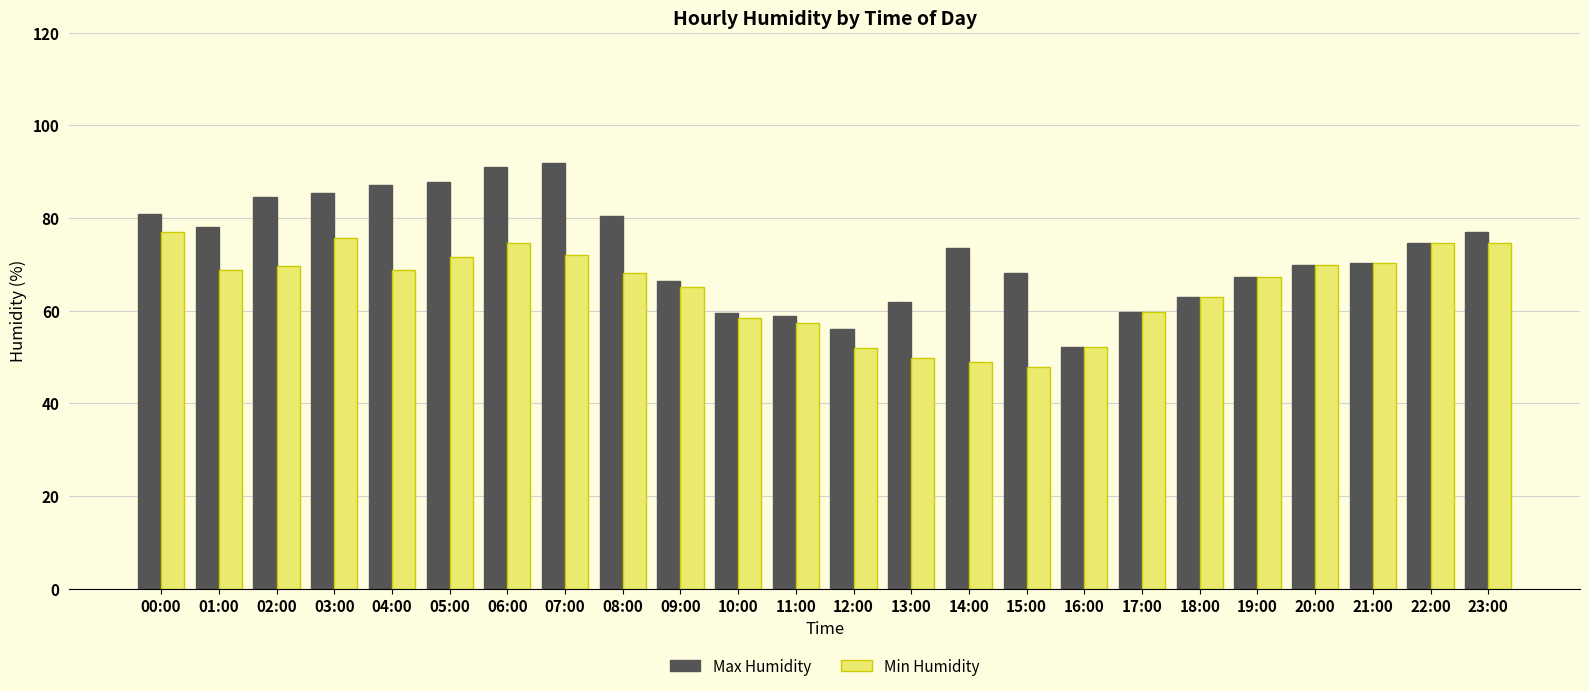

Which series has the widest spread of values?

Max Humidity